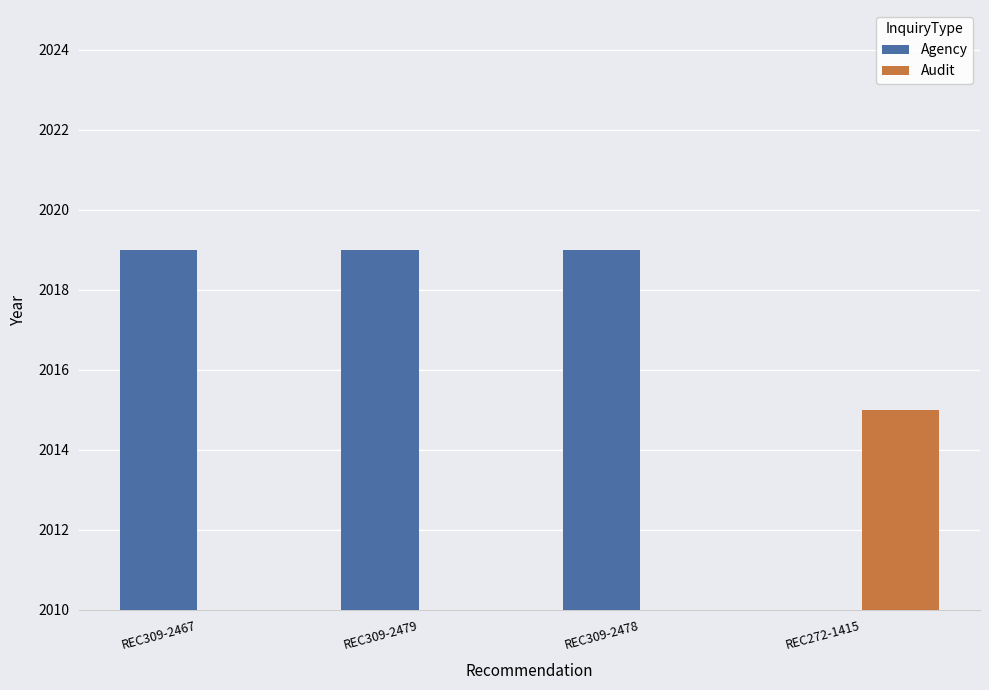

List the labels in order of Audit value, largest first.

REC272-1415, REC309-2467, REC309-2479, REC309-2478